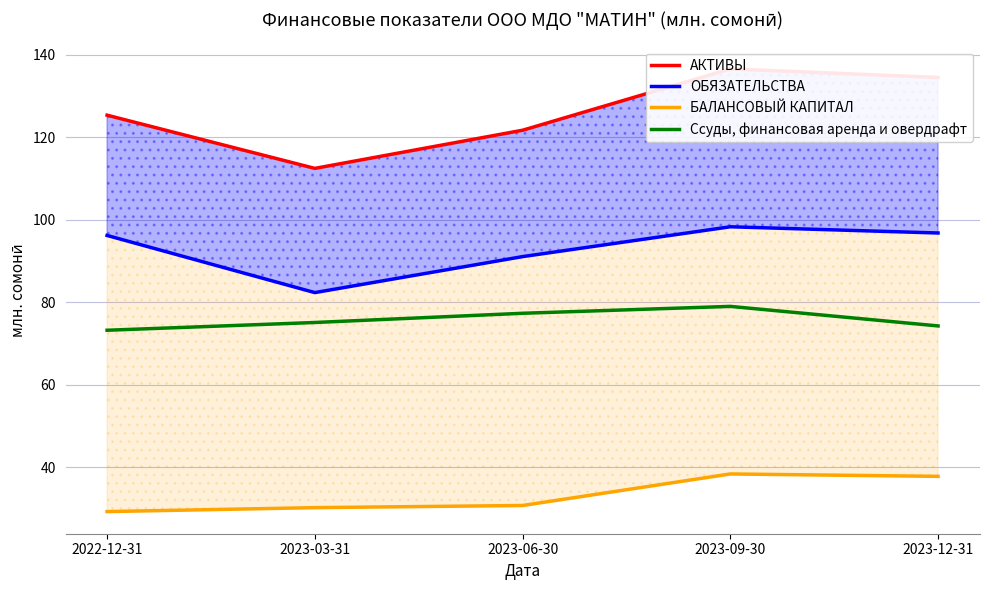

Reading right to left, list all the values displayed in this chart.

АКТИВЫ: 134.5	136.6	121.7	112.5	125.4
ОБЯЗАТЕЛЬСТВА: 96.8	98.3	91.1	82.3	96.2
БАЛАНСОВЫЙ КАПИТАЛ: 37.7	38.3	30.7	30.1	29.2
Ссуды, финансовая аренда и овердрафт: 74.2	79.0	77.3	75.1	73.2